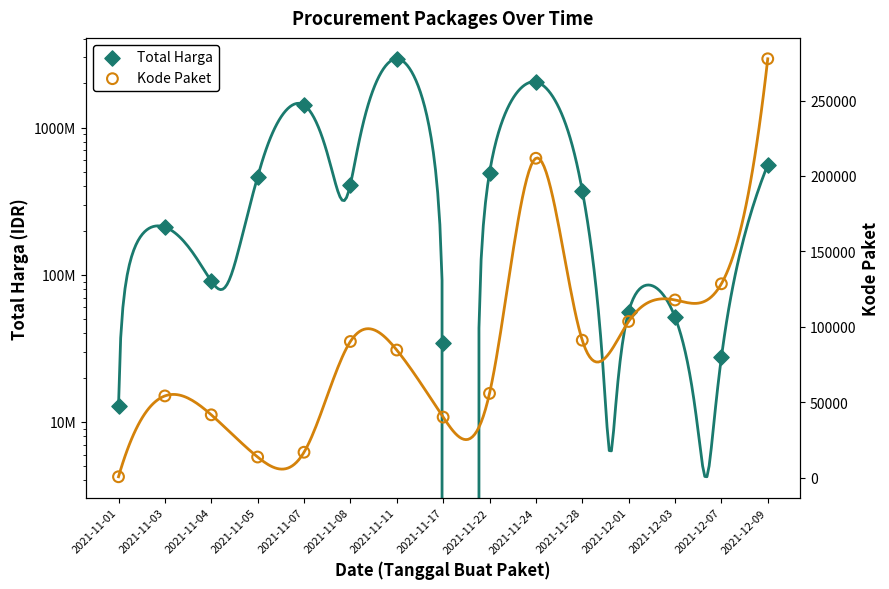

What are all the series names shown in the legend?

Total Harga, Kode Paket